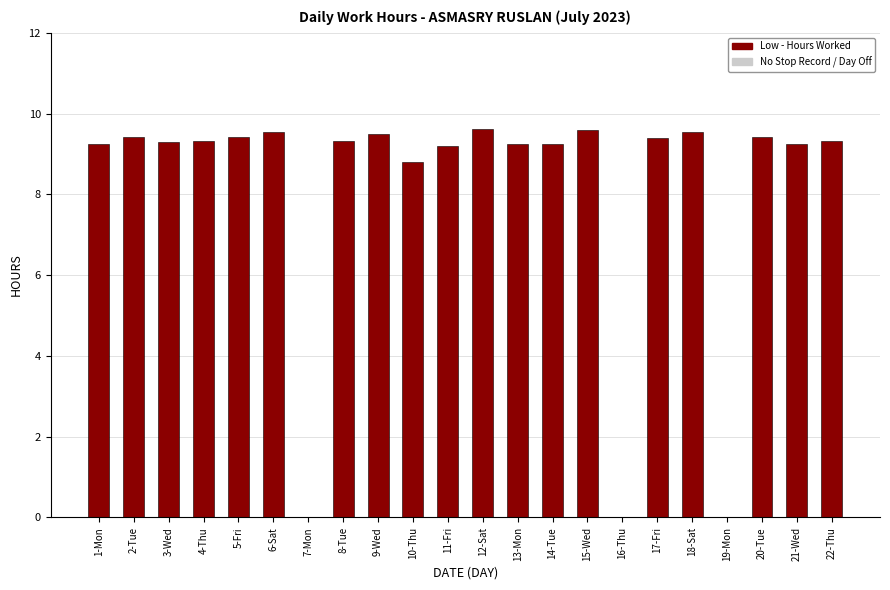

What is the greatest value displayed?

9.6